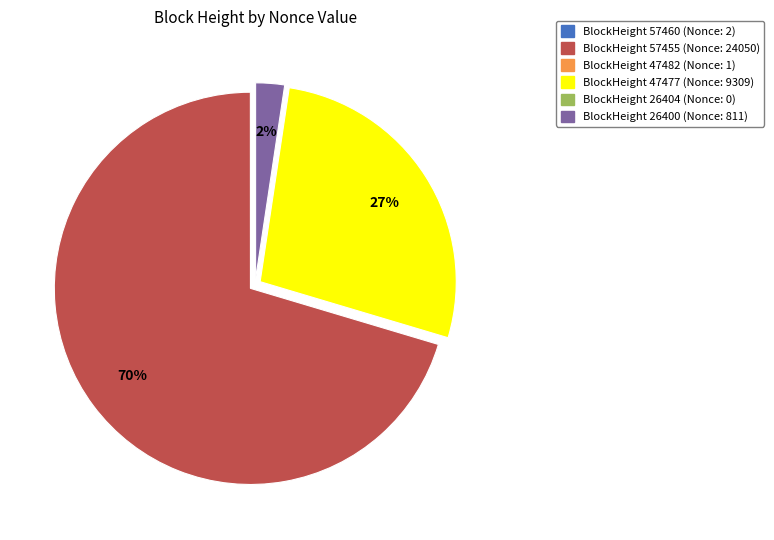

To the nearest percent, what is the average slice percentage?

17%